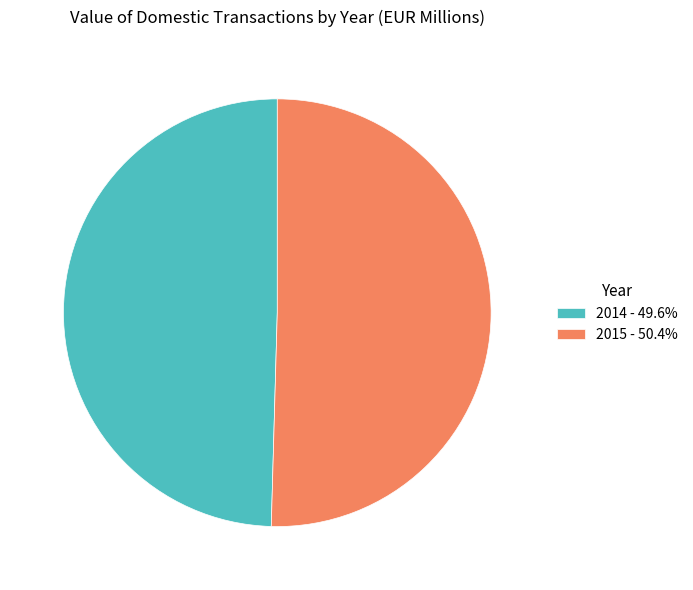

Is it true that 2014 is 50% of the pie?

True